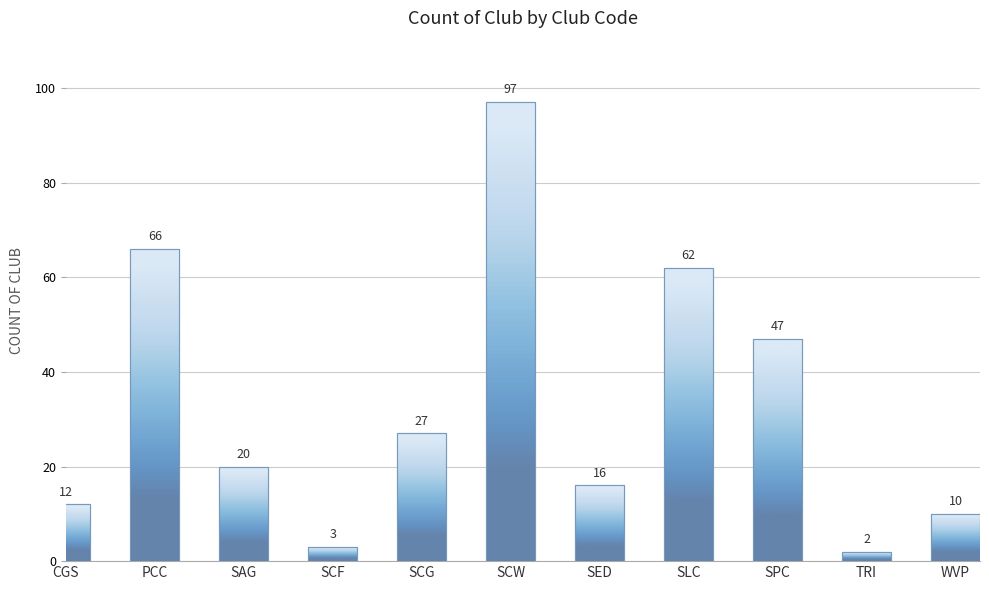

How many values are below 20?

5